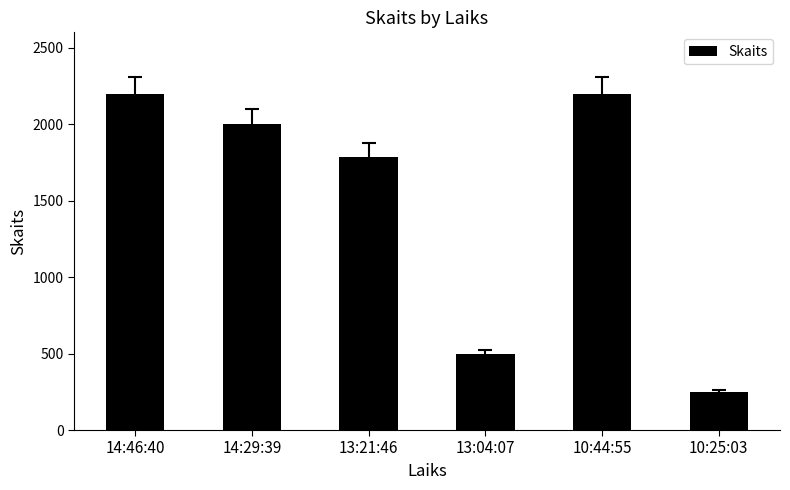

Read the value at 14:29:39.

2000